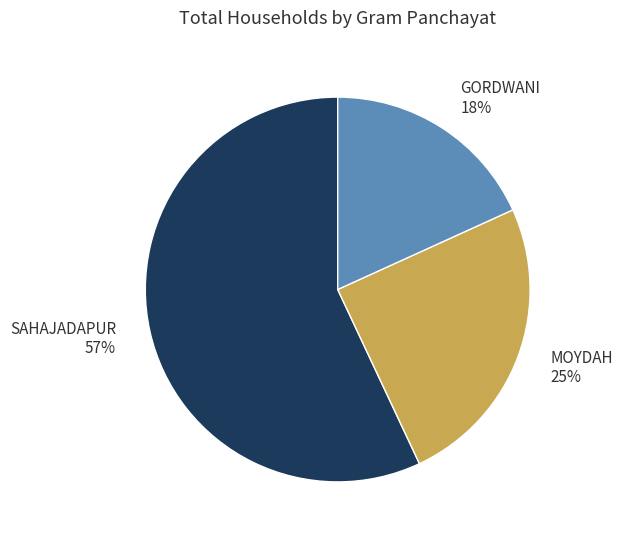

How many slices are in this pie chart?

3